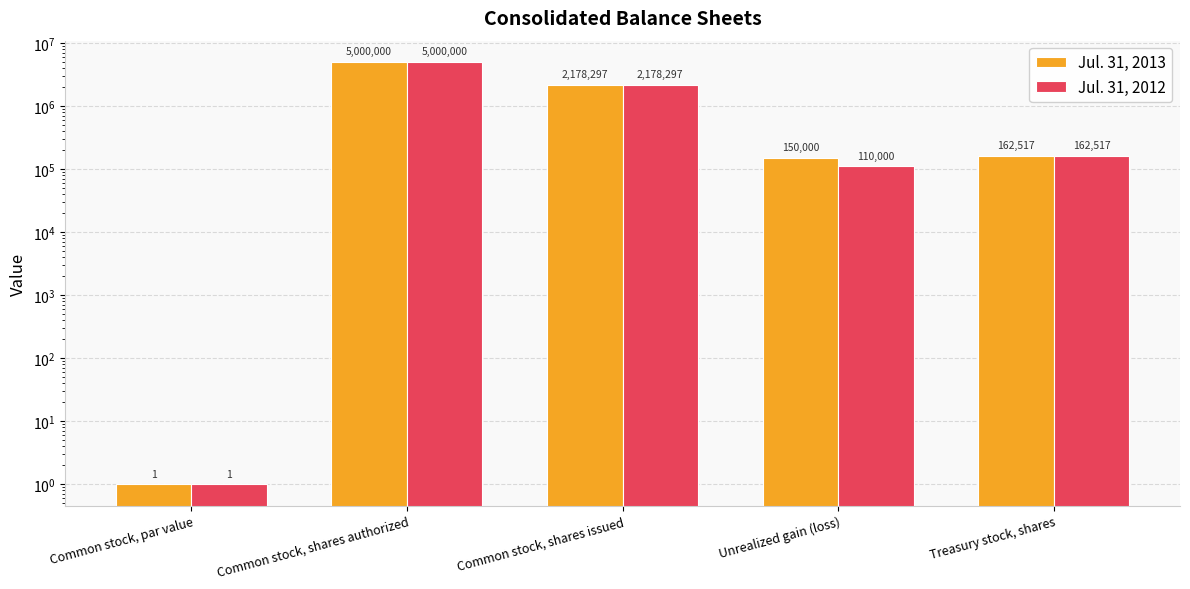

Does the chart contain any negative values?

No